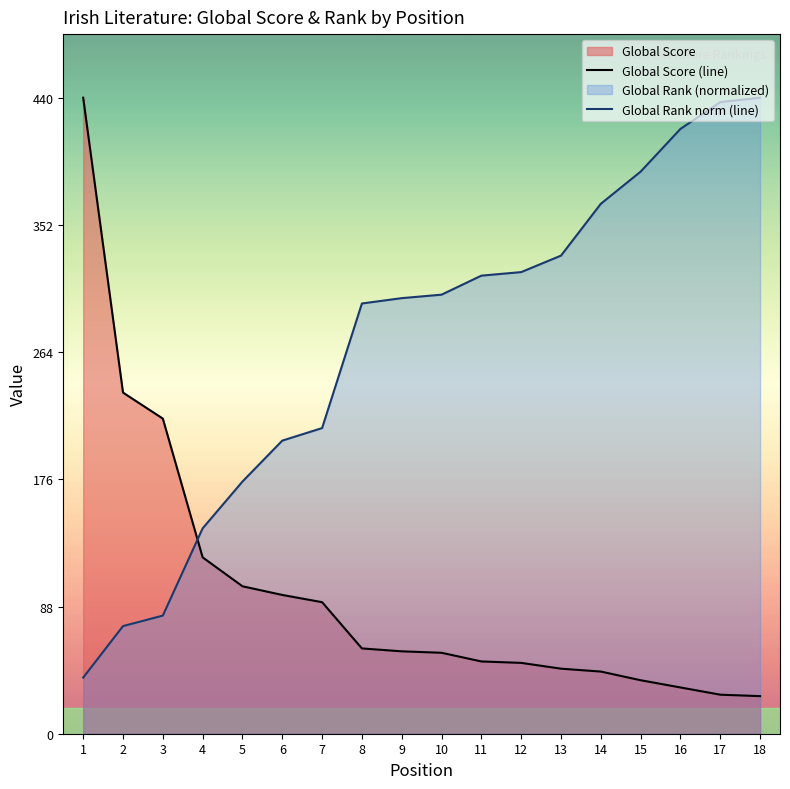

At which label does Global Rank norm (line) first exceed 303?

10